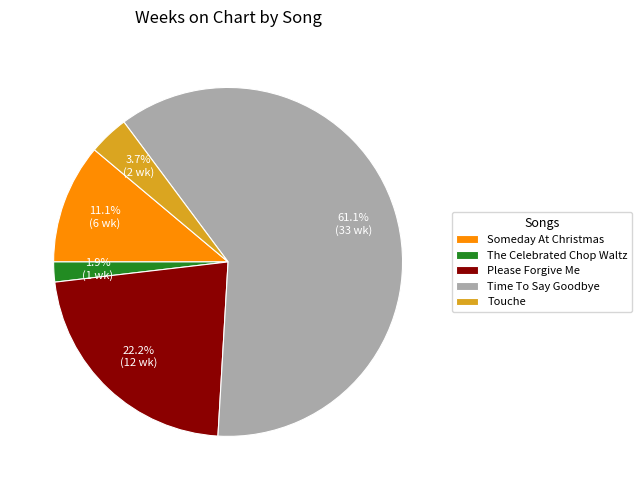

What percentage is the Someday At Christmas slice, to the nearest percent?

11%